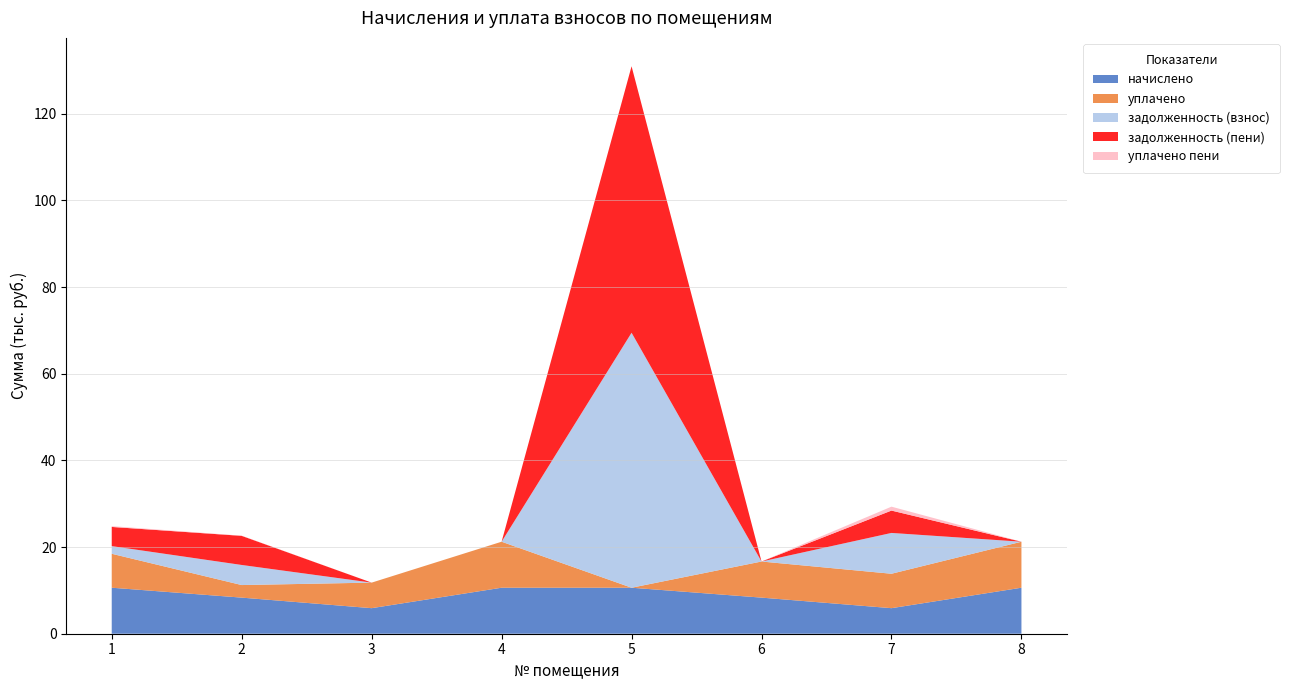

Reading right to left, extract all data points from this chart.

начислено: 10615.2	5895.4	8329.7	10615.0	10615.0	5895.4	8329.9	10615.0
уплачено: 10615.2	7943.5	8330.5	0.0	10615.0	5895.4	2899.9	7833.0
задолженность (взнос): 0.0	9417.0	0.0	58831.7	0.0	0.0	4635.3	1769.2
задолженность (пени): 0.0	5158.1	0.0	61485.4	0.0	0.0	6717.7	4422.9
уплачено пени: 0.0	903.7	0.0	0.0	0.0	0.0	46.3	183.6